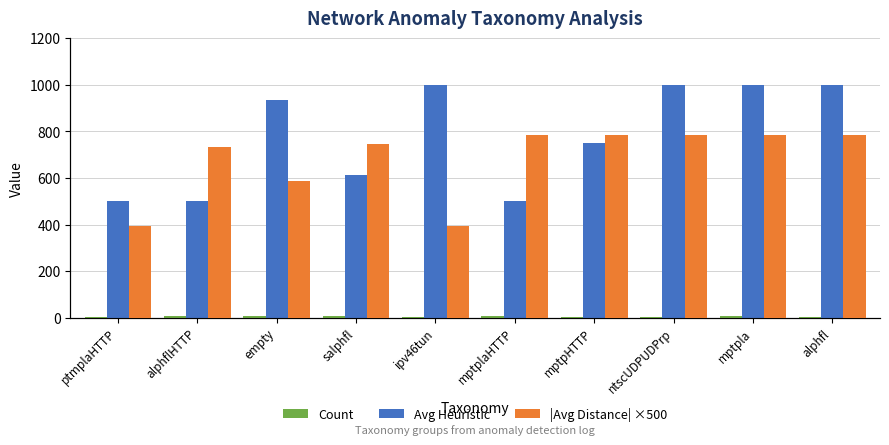

Which series has the largest total across all categories?

Avg Heuristic